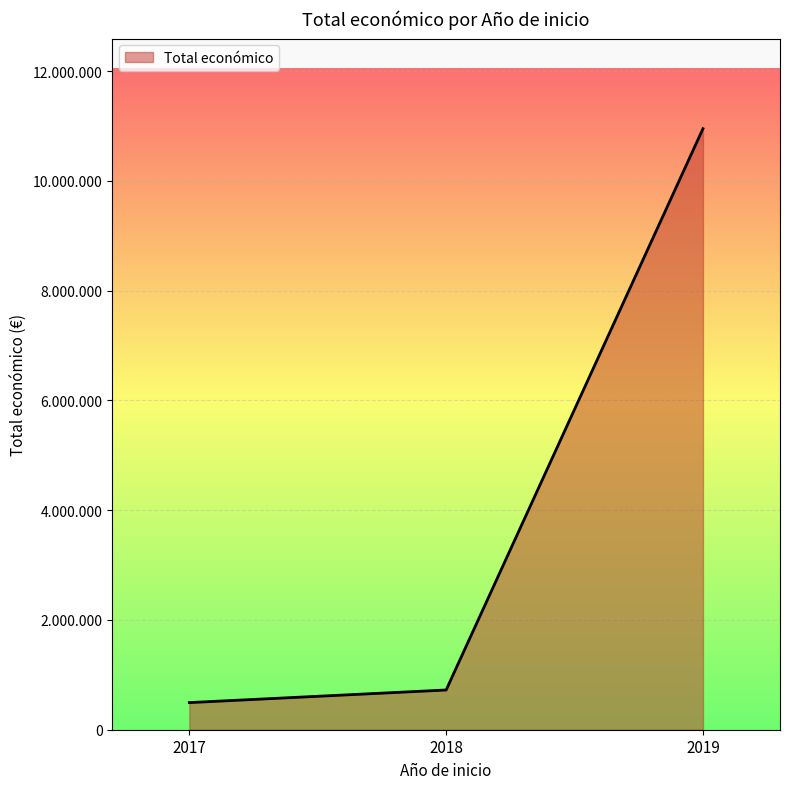

Between 2019 and 2018, which is larger?

2019